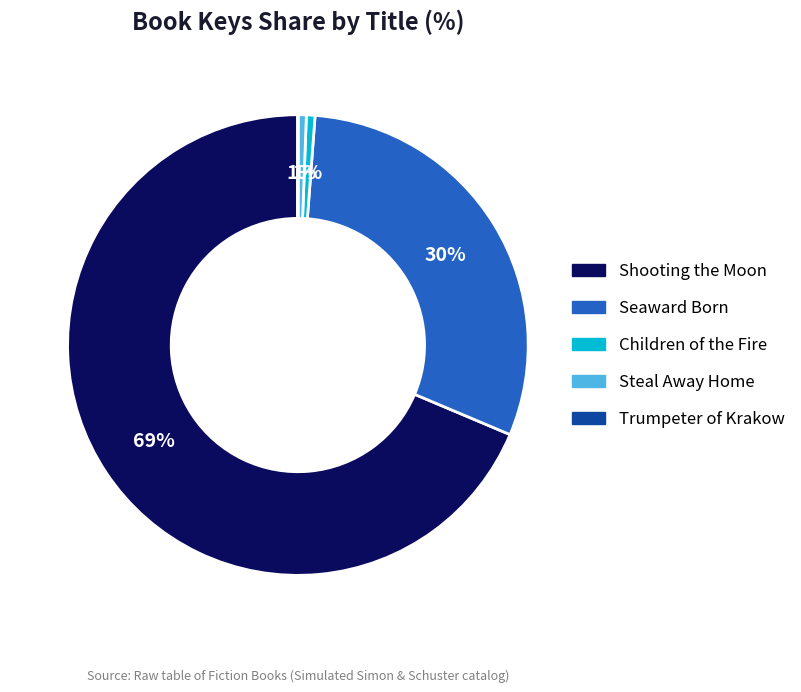

Do Steal Away Home and Children of the Fire together represent more than half of the pie?

No